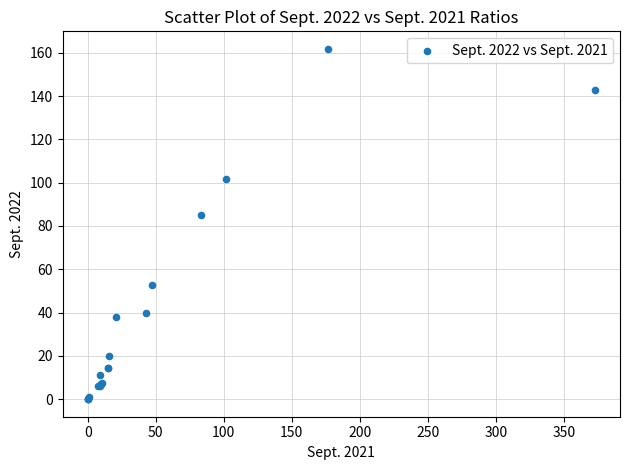

What Y value in the scatter plot is closest to 80?

85.3